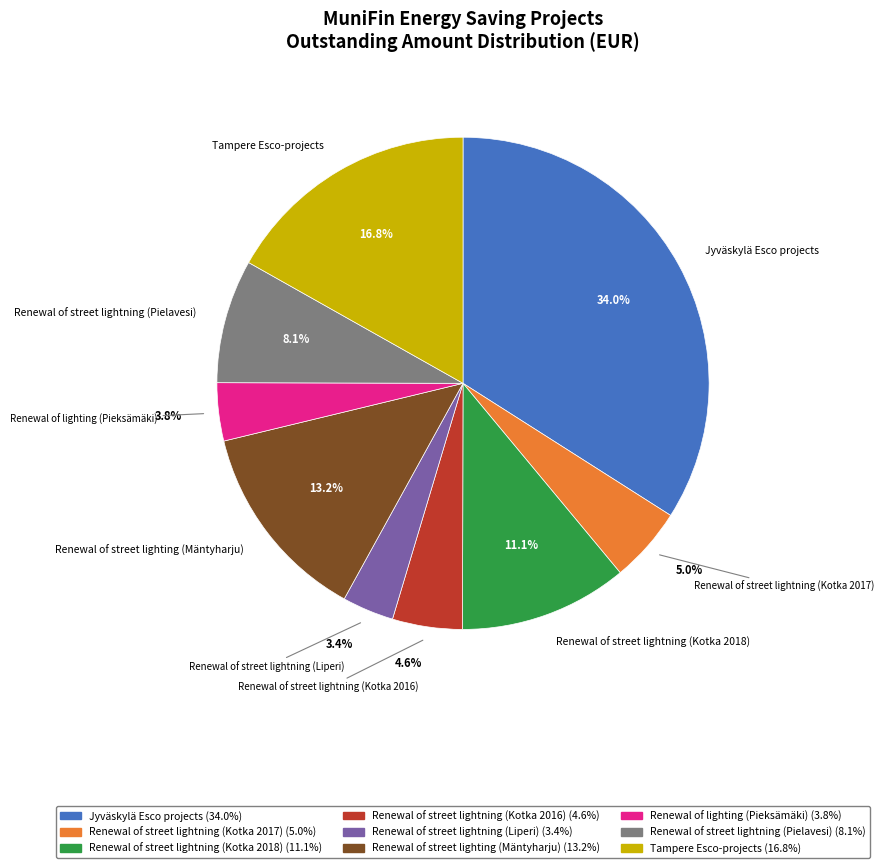

How many slices are in this pie chart?

9